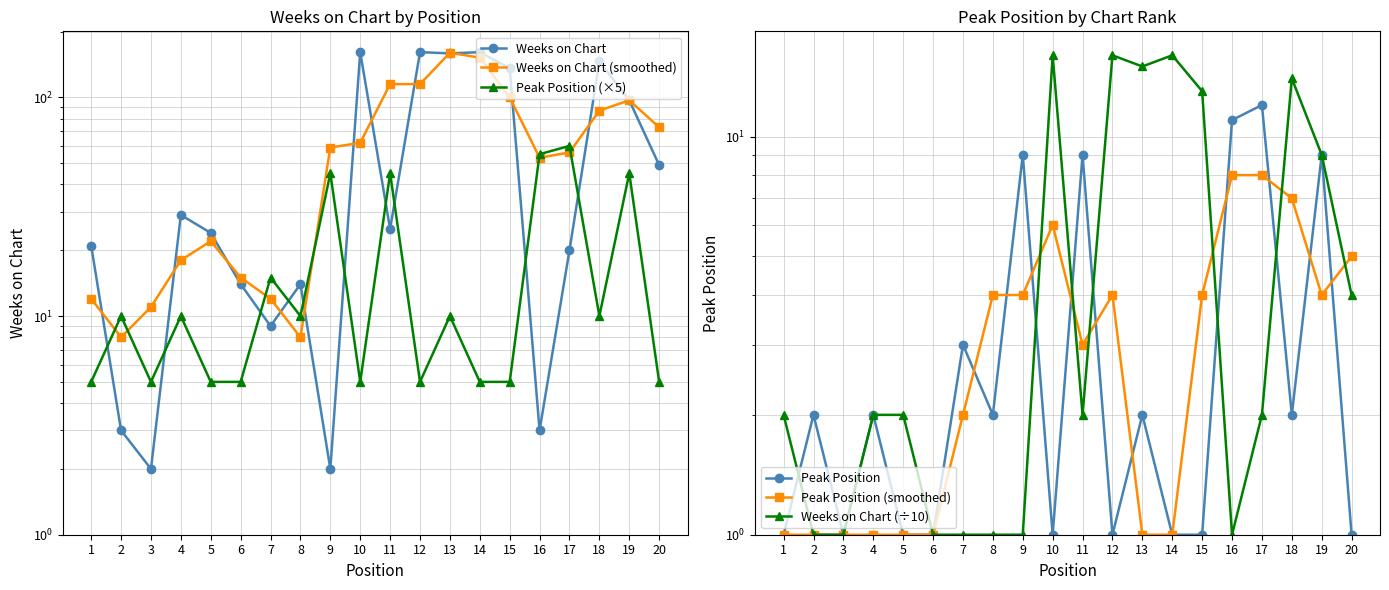

Which label corresponds to the smallest value in the chart?

1